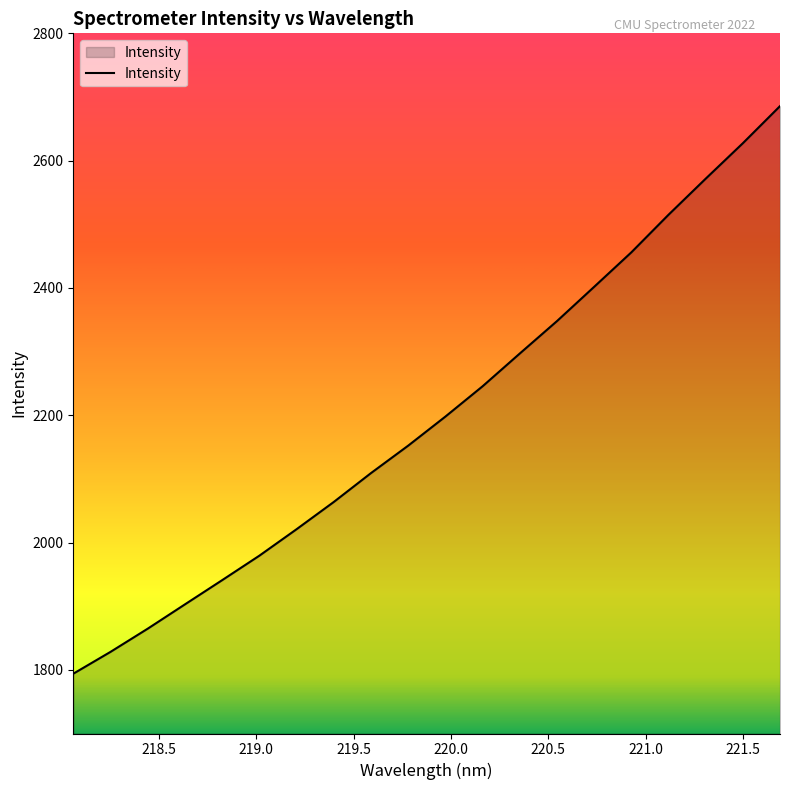

What is the difference between the maximum and minimum values?

891.7